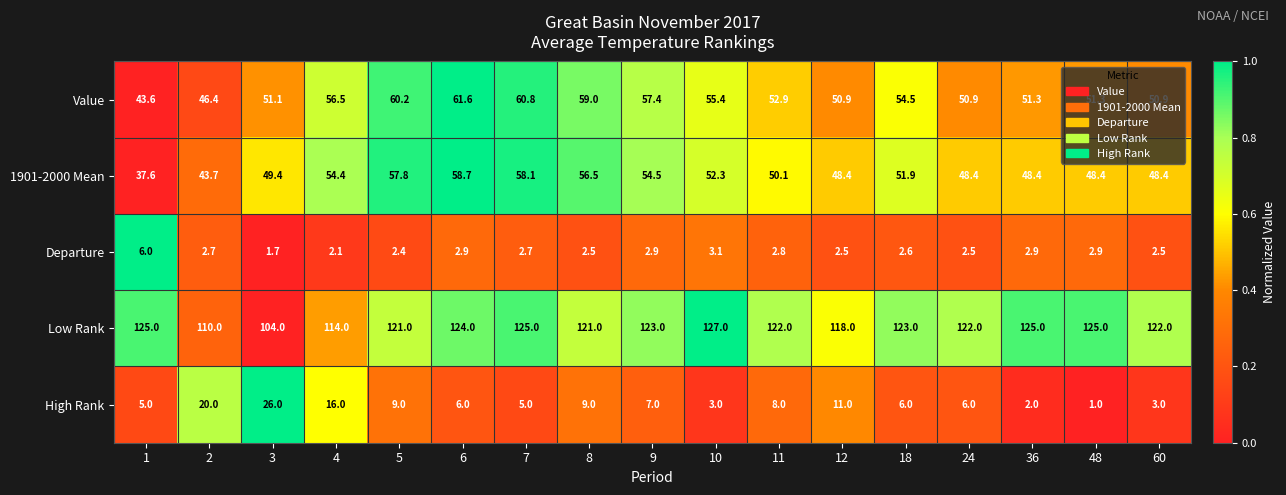

What is the smallest value displayed?

1.0